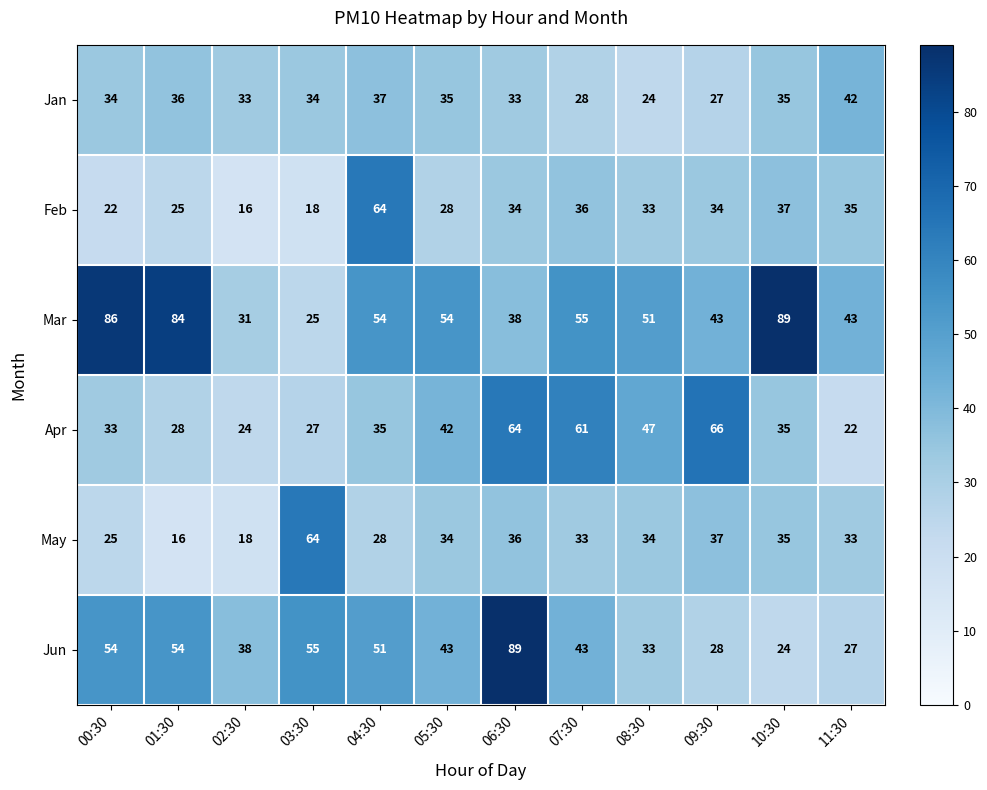

At which label does Feb reach its minimum?

02:30